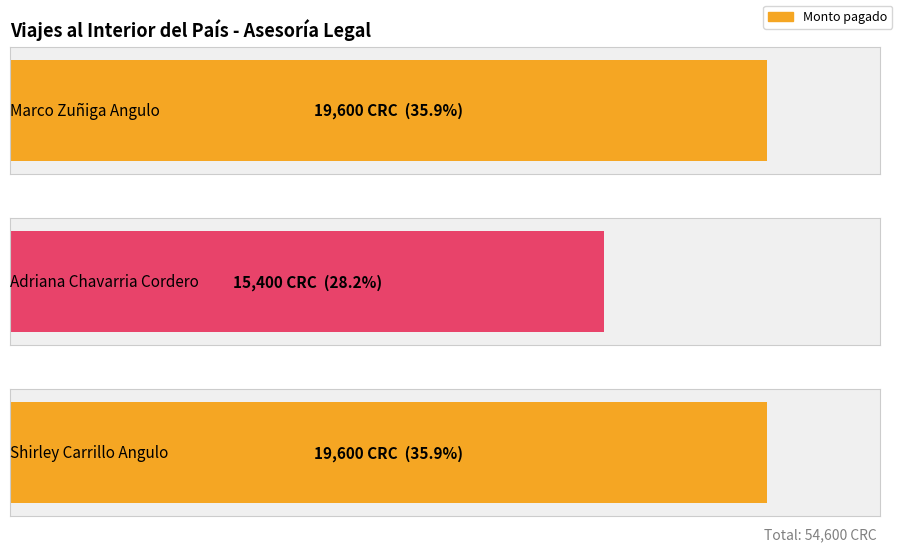

Which has a higher value, Shirley Carrillo Angulo or Marco Zuñiga Angulo?

Shirley Carrillo Angulo